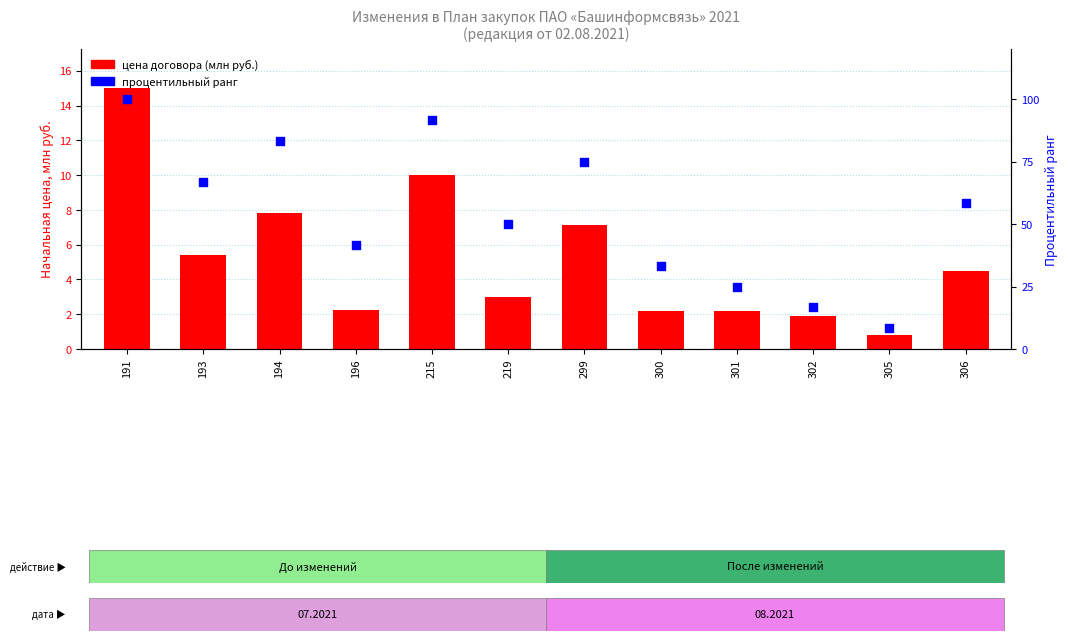

Which series reaches the maximum Y coordinate?

процентильный ранг